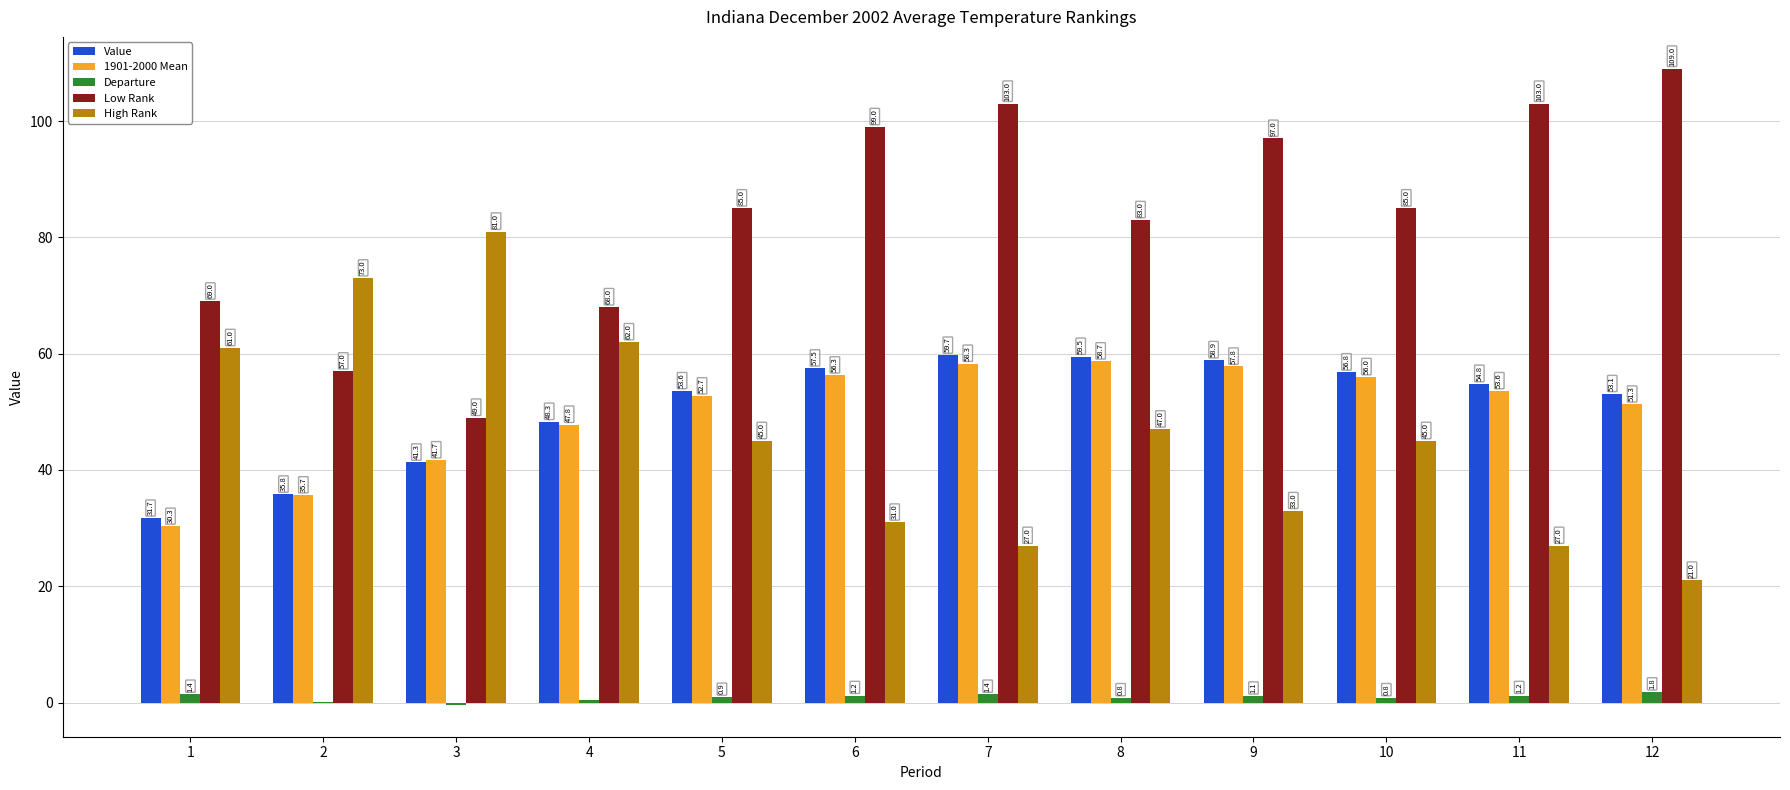

What is the highest value of the Departure series?

1.8